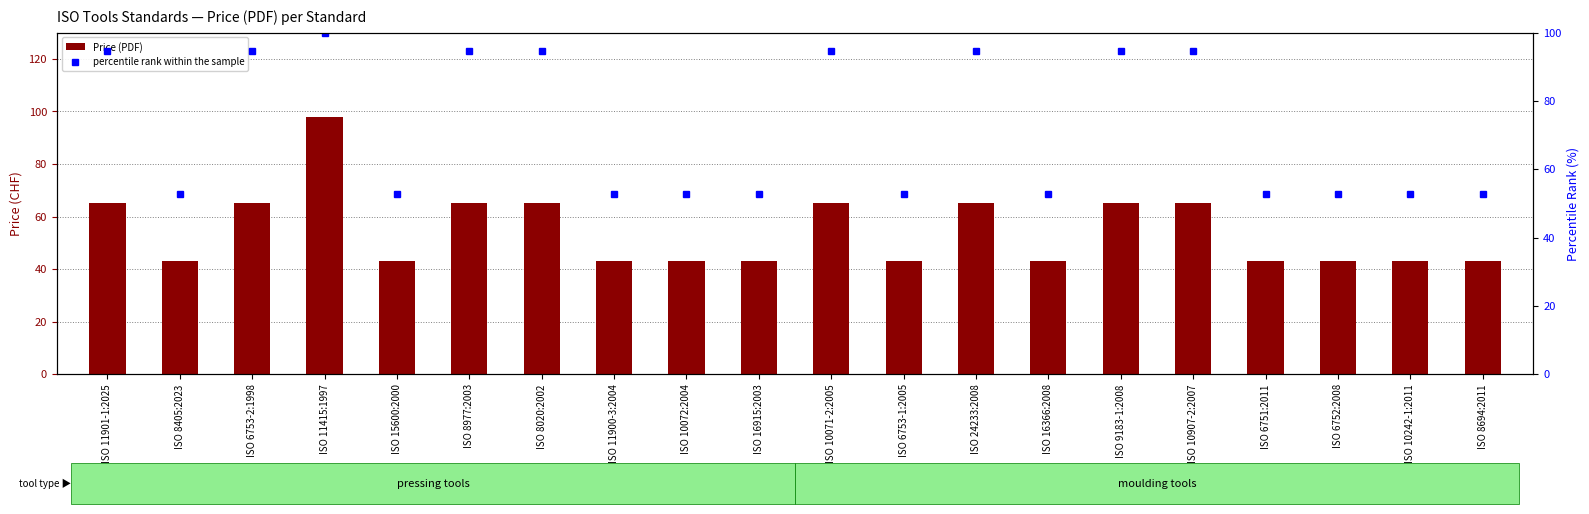

What is the difference between the percentile rank within the sample values at ISO 10907-2:2007 and ISO 6753-1:2005?

42.1